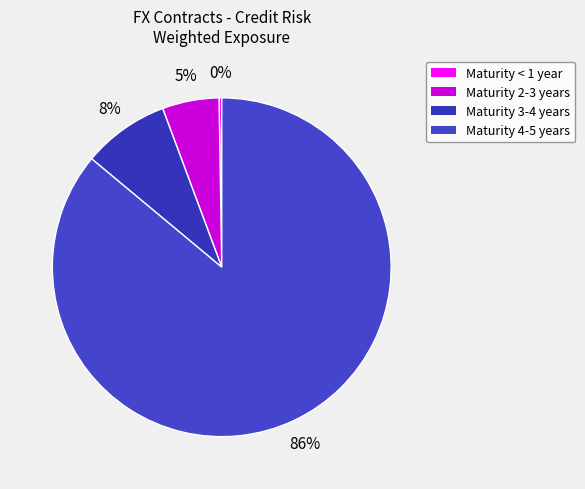

To the nearest percent, what is the average slice percentage?

25%